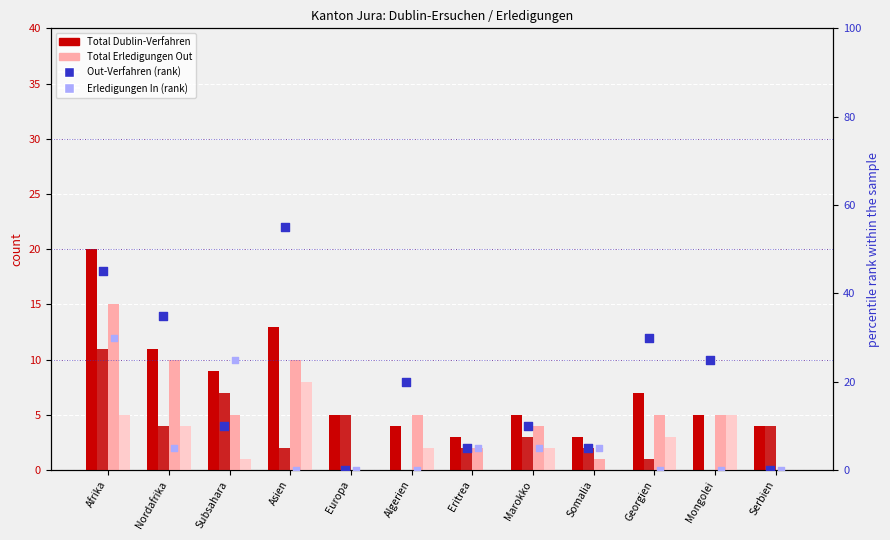

Which series has the largest total across all categories?

Out-Verfahren (rank)